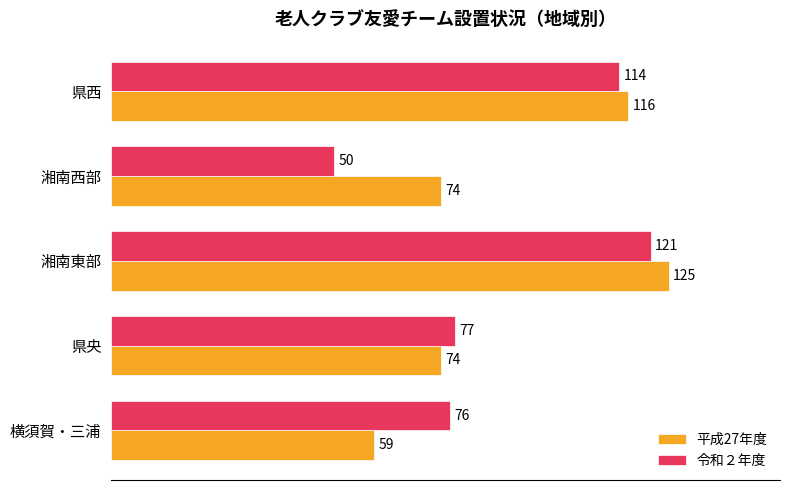

What is the approximate value of 平成27年度 at 県央, to the nearest 5?

75